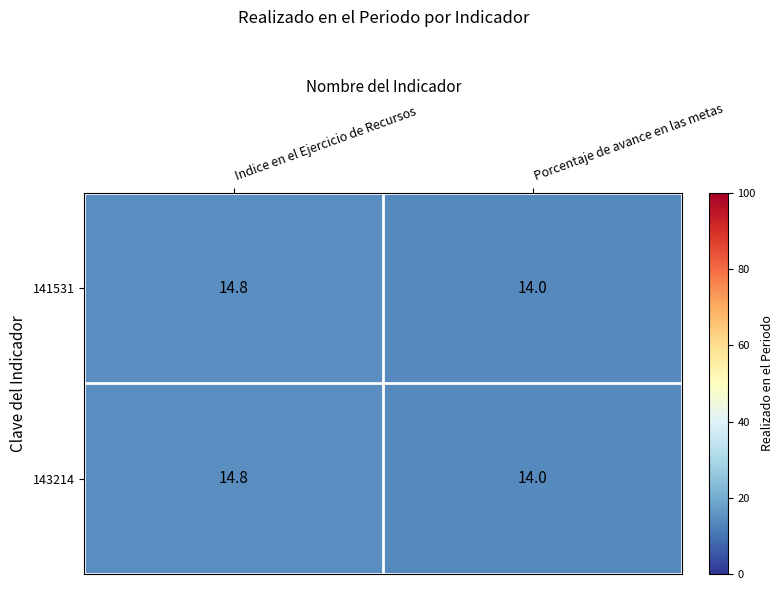

What is the total value across all series at Indice en el Ejercicio de Recursos?

29.6